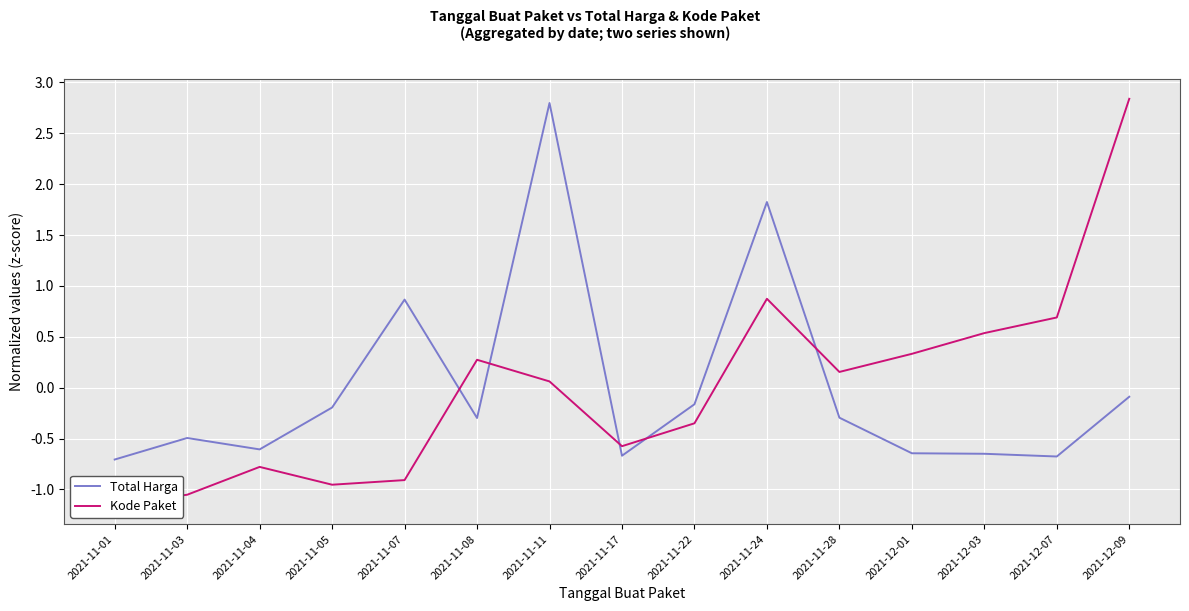

At which label is Kode Paket closest to 0?

2021-11-11